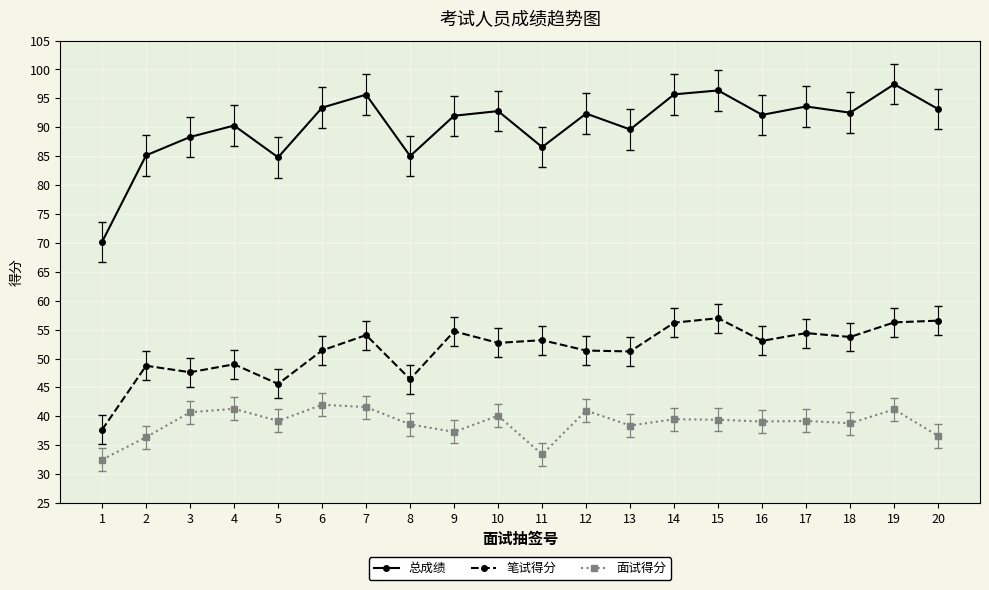

The 总成绩 series shows 166.2 at 15. True or false?

False